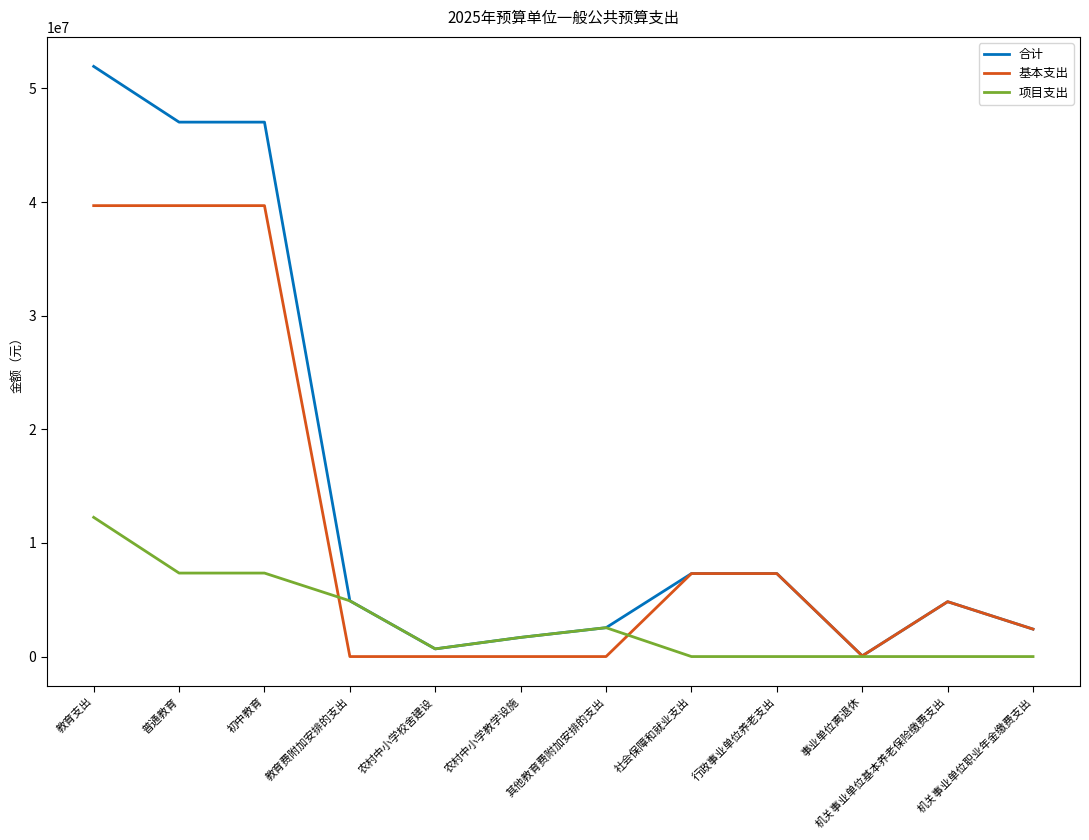

What value does the 基本支出 series have at 社会保障和就业支出?

7305239